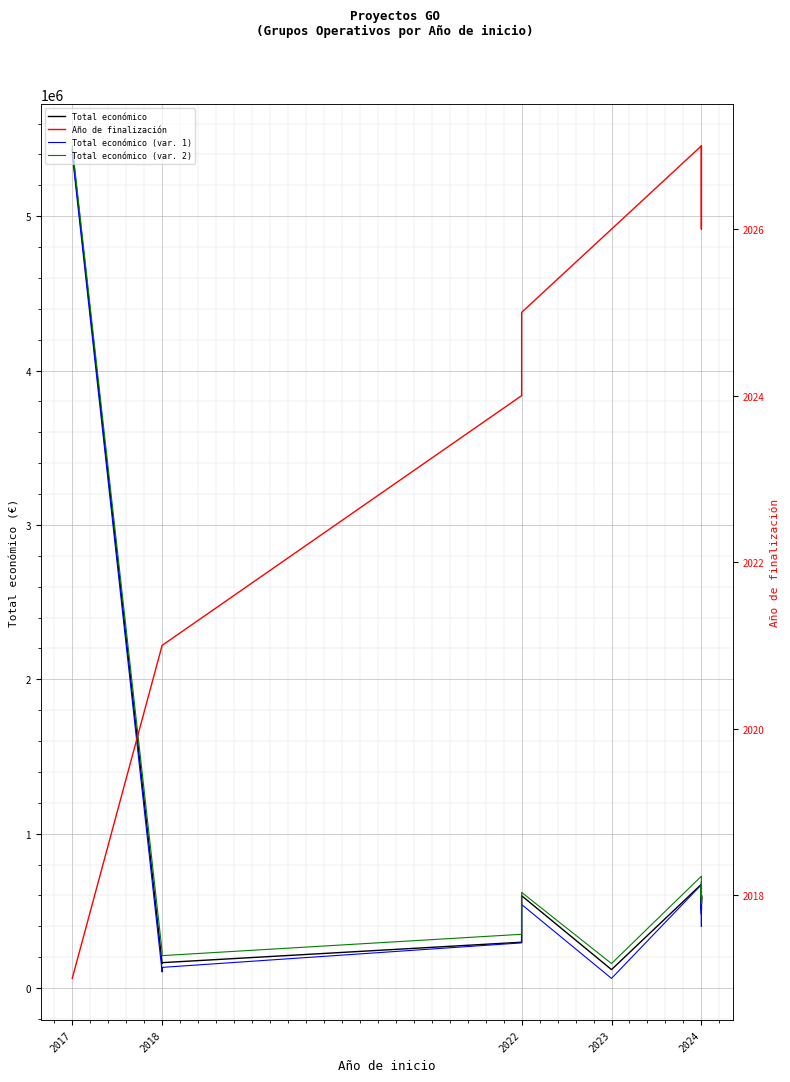

At which category is the sum across all series the highest?

2017